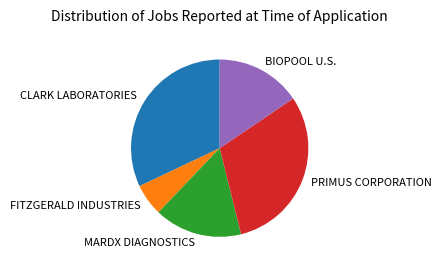

Between FITZGERALD INDUSTRIES and PRIMUS CORPORATION, which is larger?

PRIMUS CORPORATION